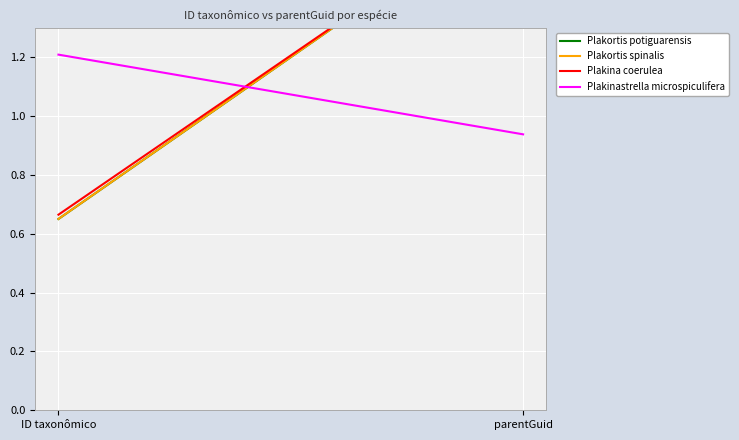

Which category has the highest value across all series?

parentGuid